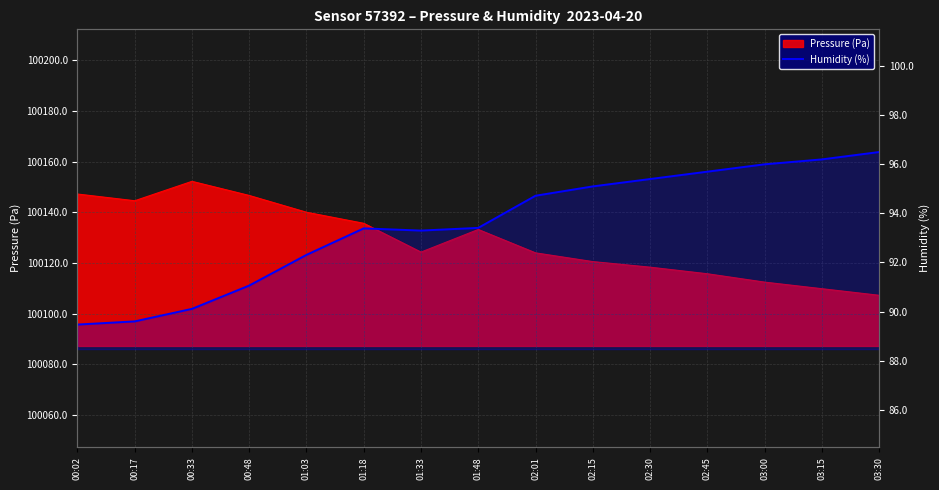

Read the value at 00:33.

90.1